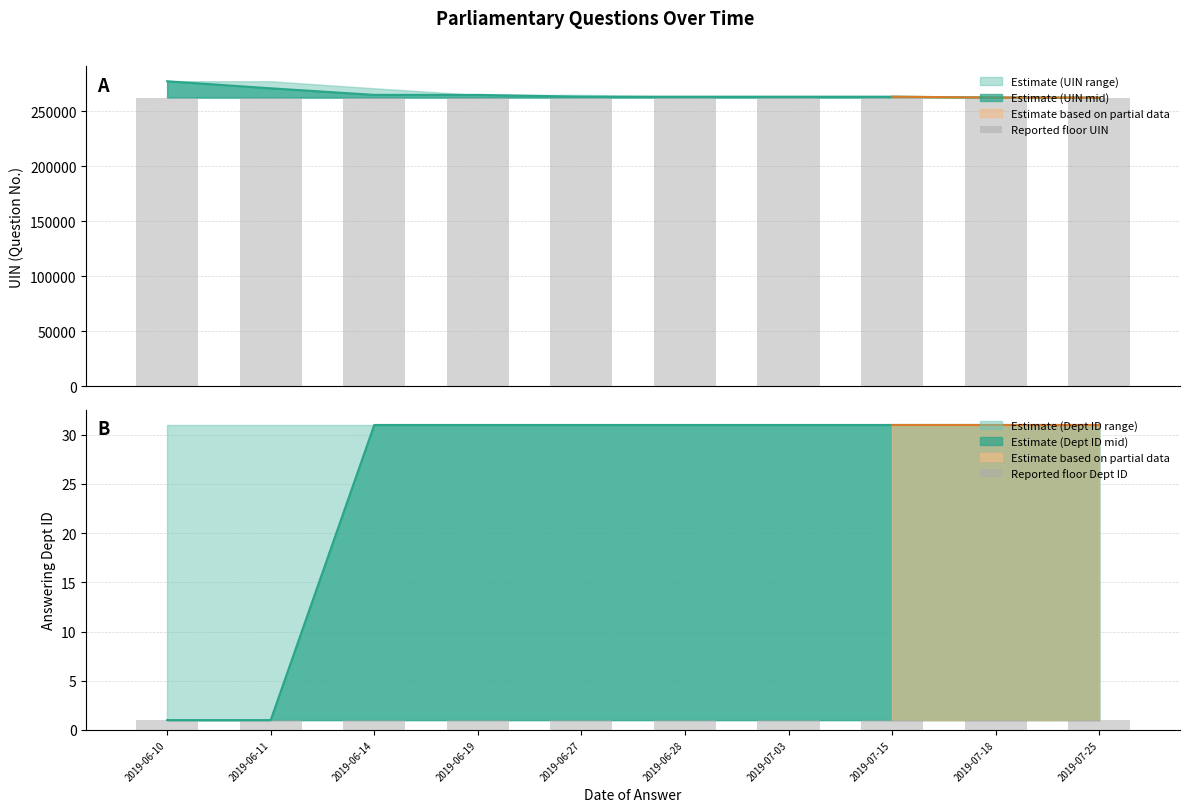

Rank the series at 2019-06-28 from highest to lowest value.

Reported floor UIN, Reported floor Dept ID